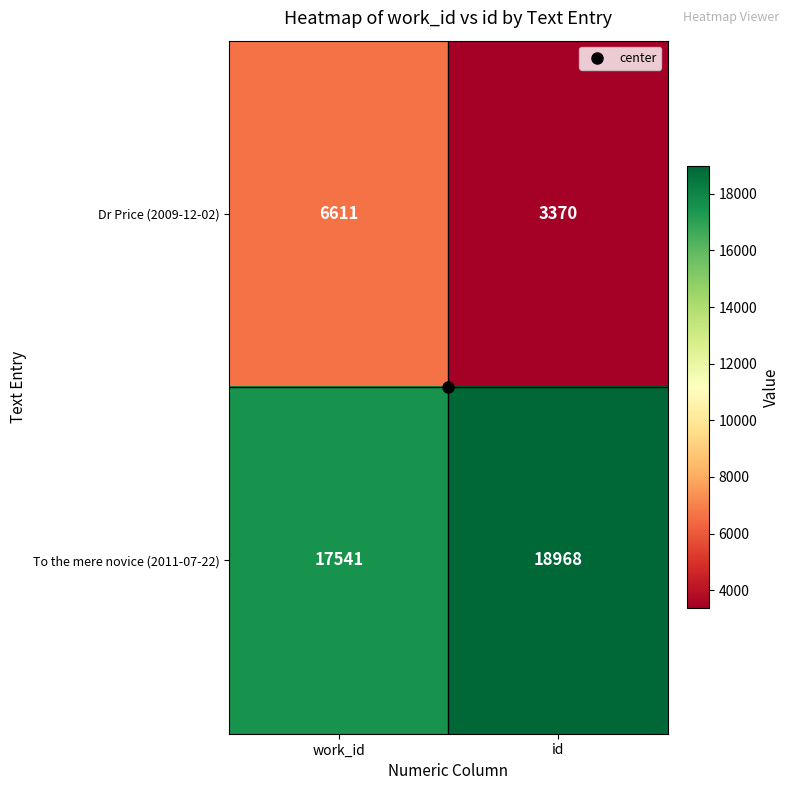

Where is To the mere novice (2011-07-22) nearest to the value 18254?

work_id